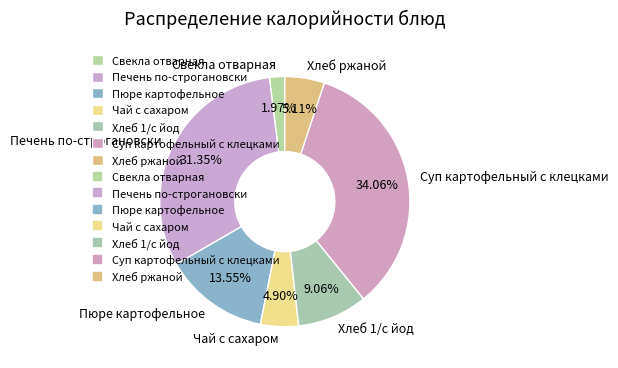

To the nearest percent, what portion does Хлеб ржаной represent?

5%